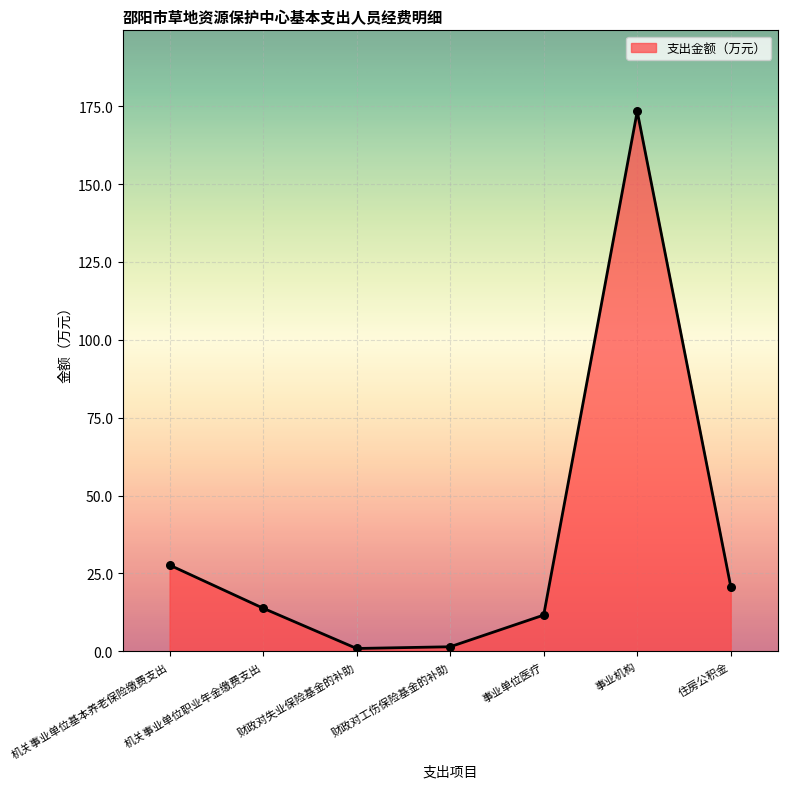

What is the change in value from 机关事业单位职业年金缴费支出 to 住房公积金?

+6.9